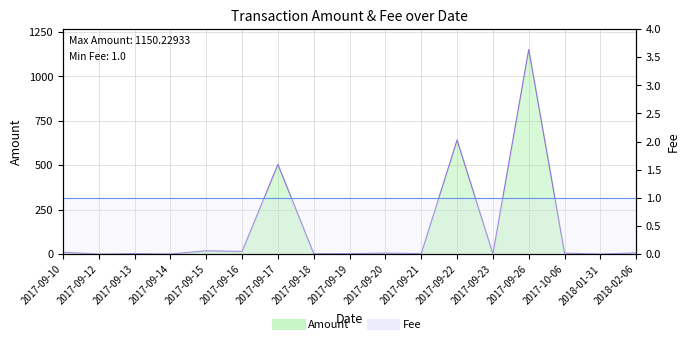

True or false: Amount has more than 1 interior local peaks.

True